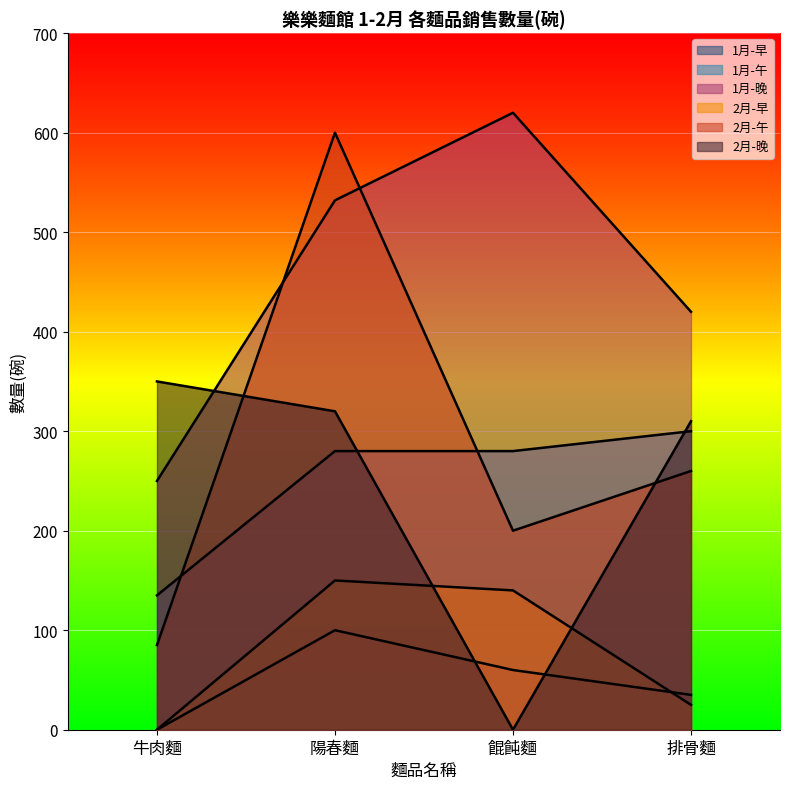

List the series in order of their peak value, highest first.

1月-晚, 2月-午, 2月-晚, 1月-午, 2月-早, 1月-早